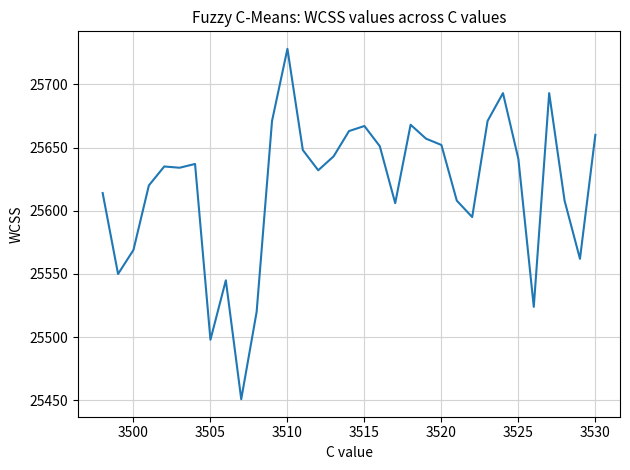

What is the difference between the maximum and minimum values?

277